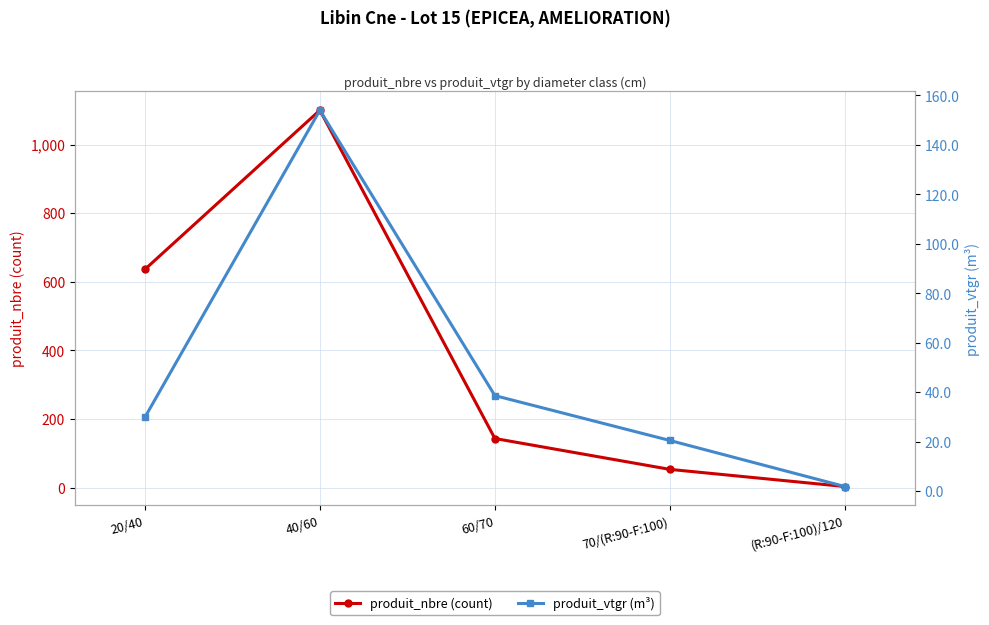

True or false: produit_vtgr (m³) has more than 0 interior local peaks.

True